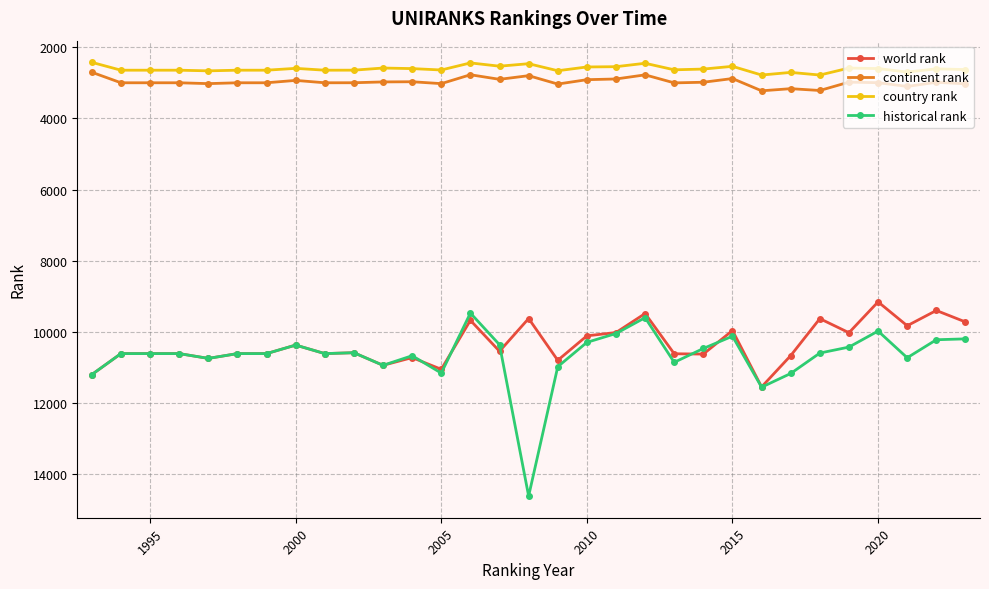

Does the chart have visible grid lines?

Yes